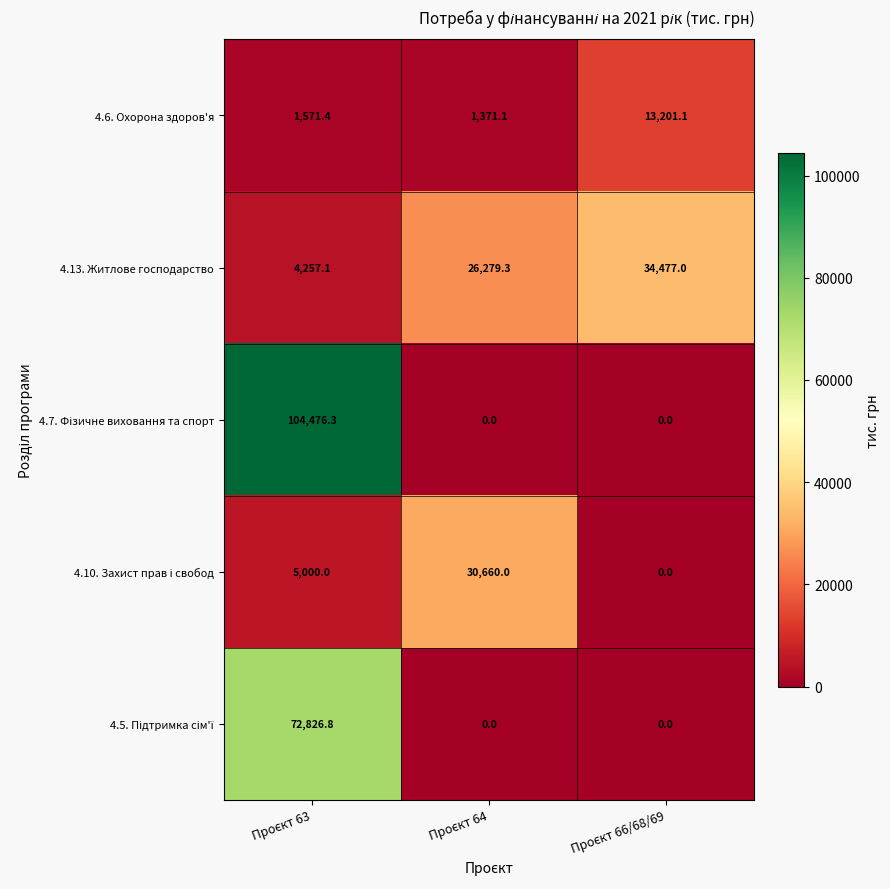

What is the average value of the 4.6. Охорона здоров'я series?

5381.2